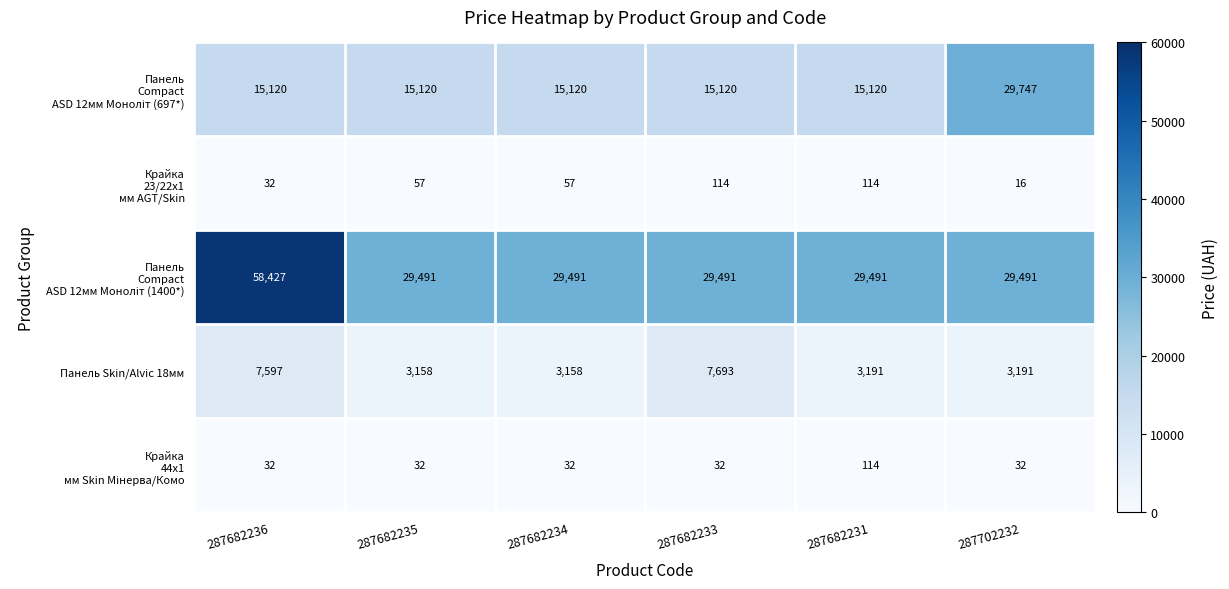

The Панель Skin/Alvic 18мм series shows 7693 at 287682233. True or false?

True